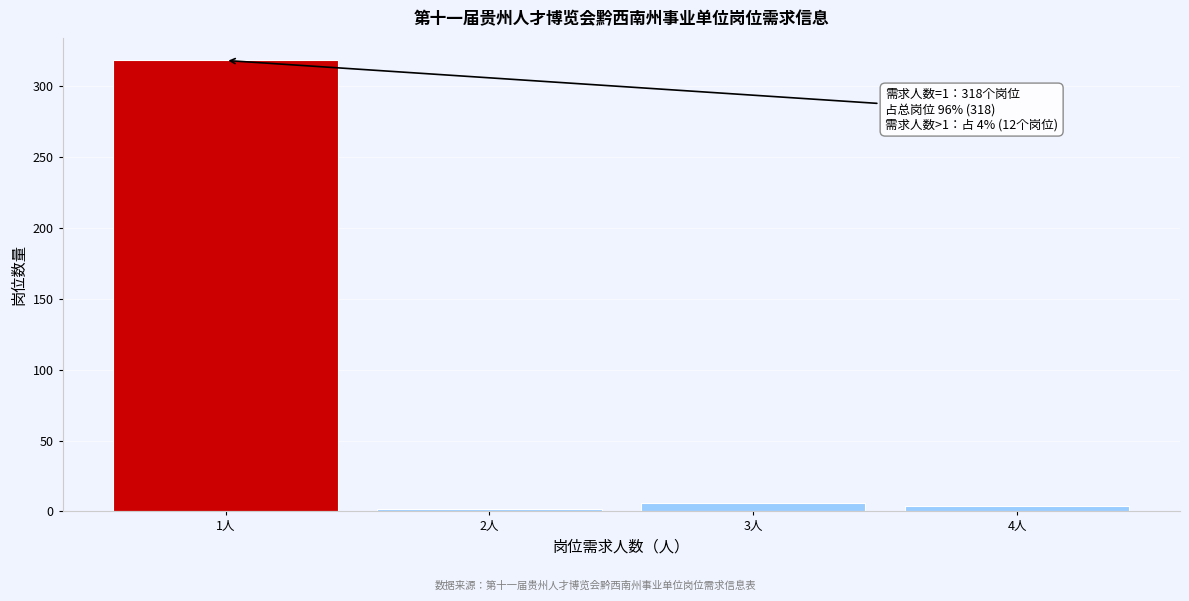

Reading left to right, list all the values displayed in this chart.

1人=318	2人=2	3人=6	4人=4